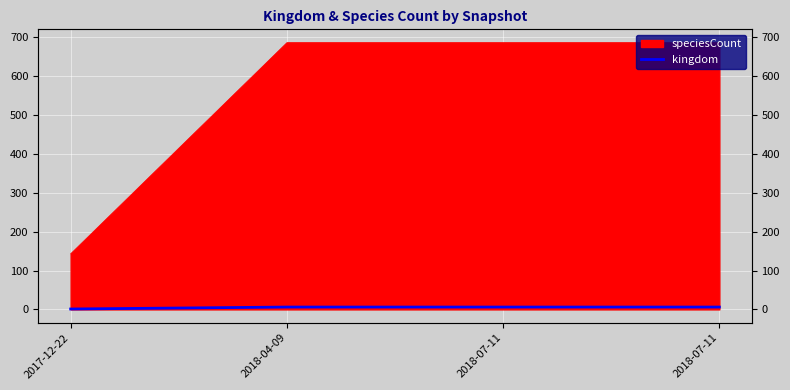

List the labels in order of value, smallest first.

2017-12-22, 2018-04-09, 2018-07-11, 2018-07-11